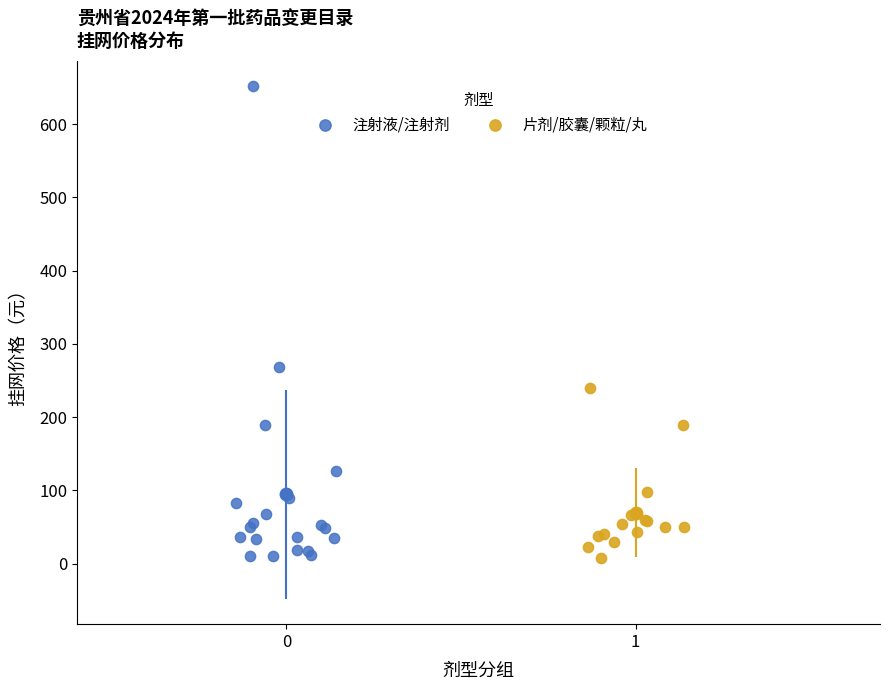

Which series has the widest spread of Y values?

注射液/注射剂